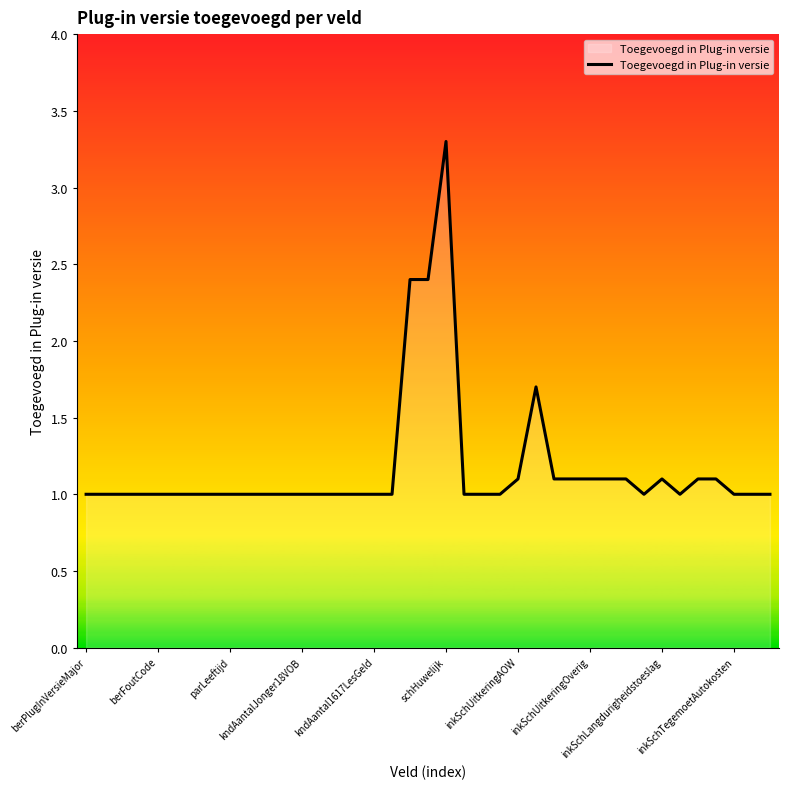

What is the difference between the maximum and minimum values?

2.3